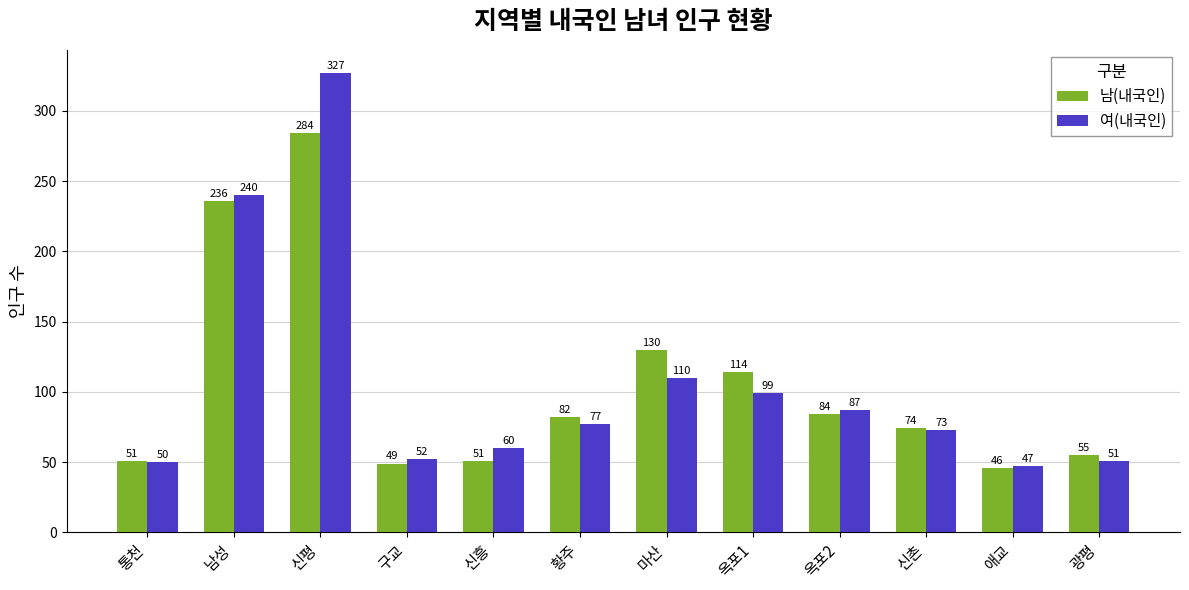

Is the value of 여(내국인) at 남성 greater than the value of 남(내국인) at 통천?

Yes